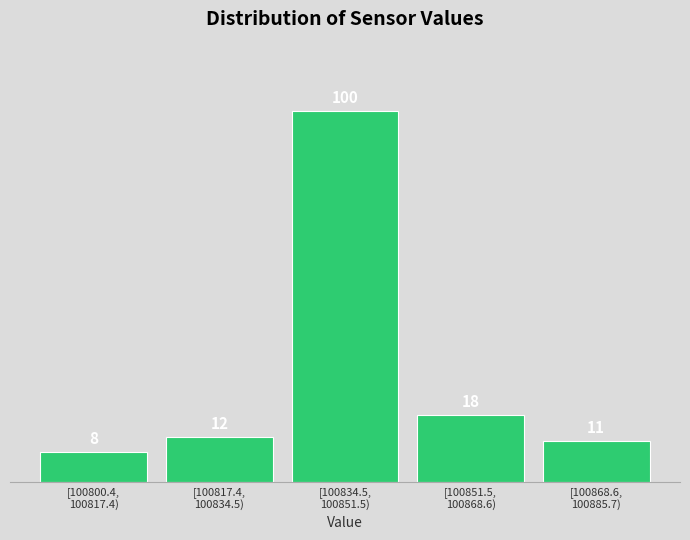

Reading right to left, list all the values displayed in this chart.

11	18	100	12	8